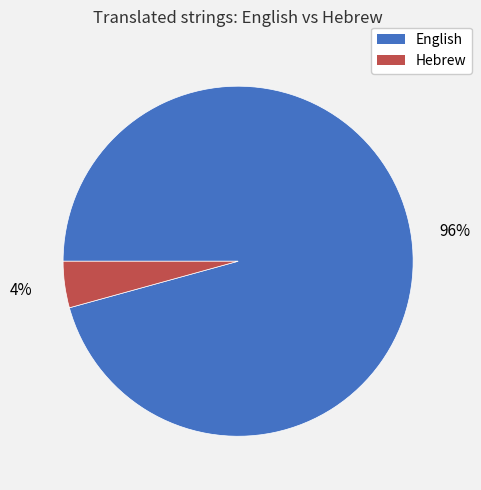

How many segments does this pie chart have?

2